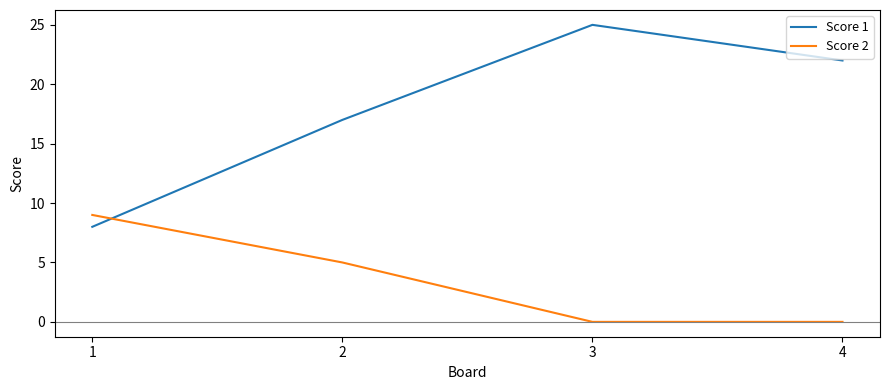

Reading left to right, transcribe all the data shown in this chart.

Score 1: 1=8	2=17	3=25	4=22
Score 2: 1=9	2=5	3=0	4=0